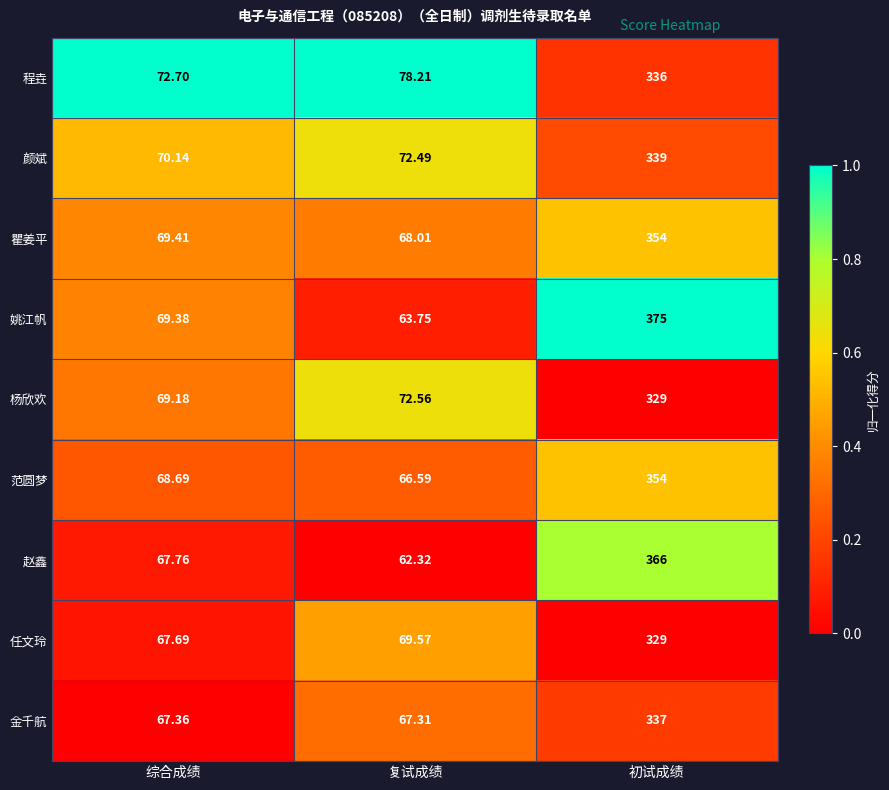

Which series changed the most between 综合成绩 and 复试成绩?

姚江帆